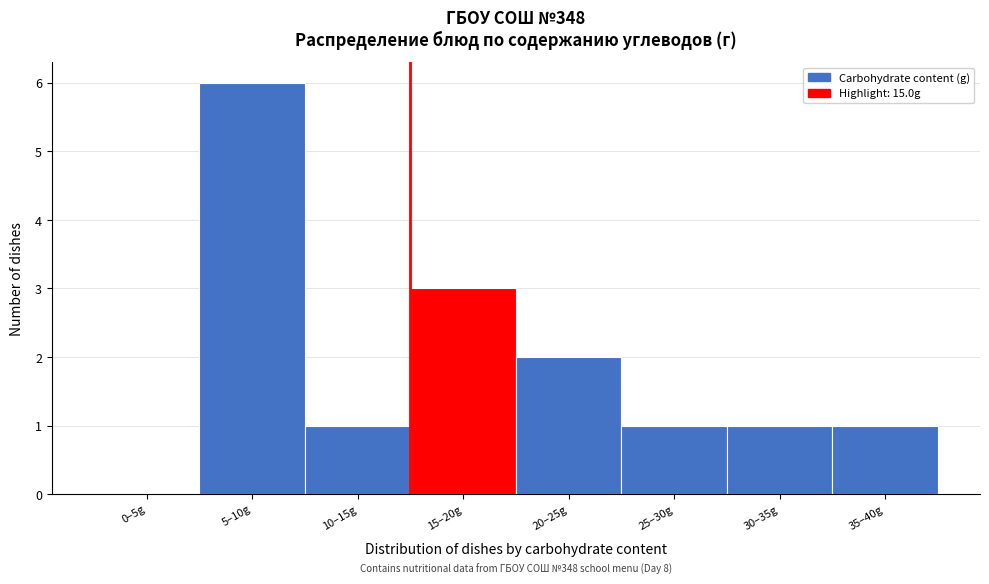

Reading left to right, what are all the values shown in this chart?

0–5g=0	5–10g=6	10–15g=1	15–20g=3	20–25g=2	25–30g=1	30–35g=1	35–40g=1